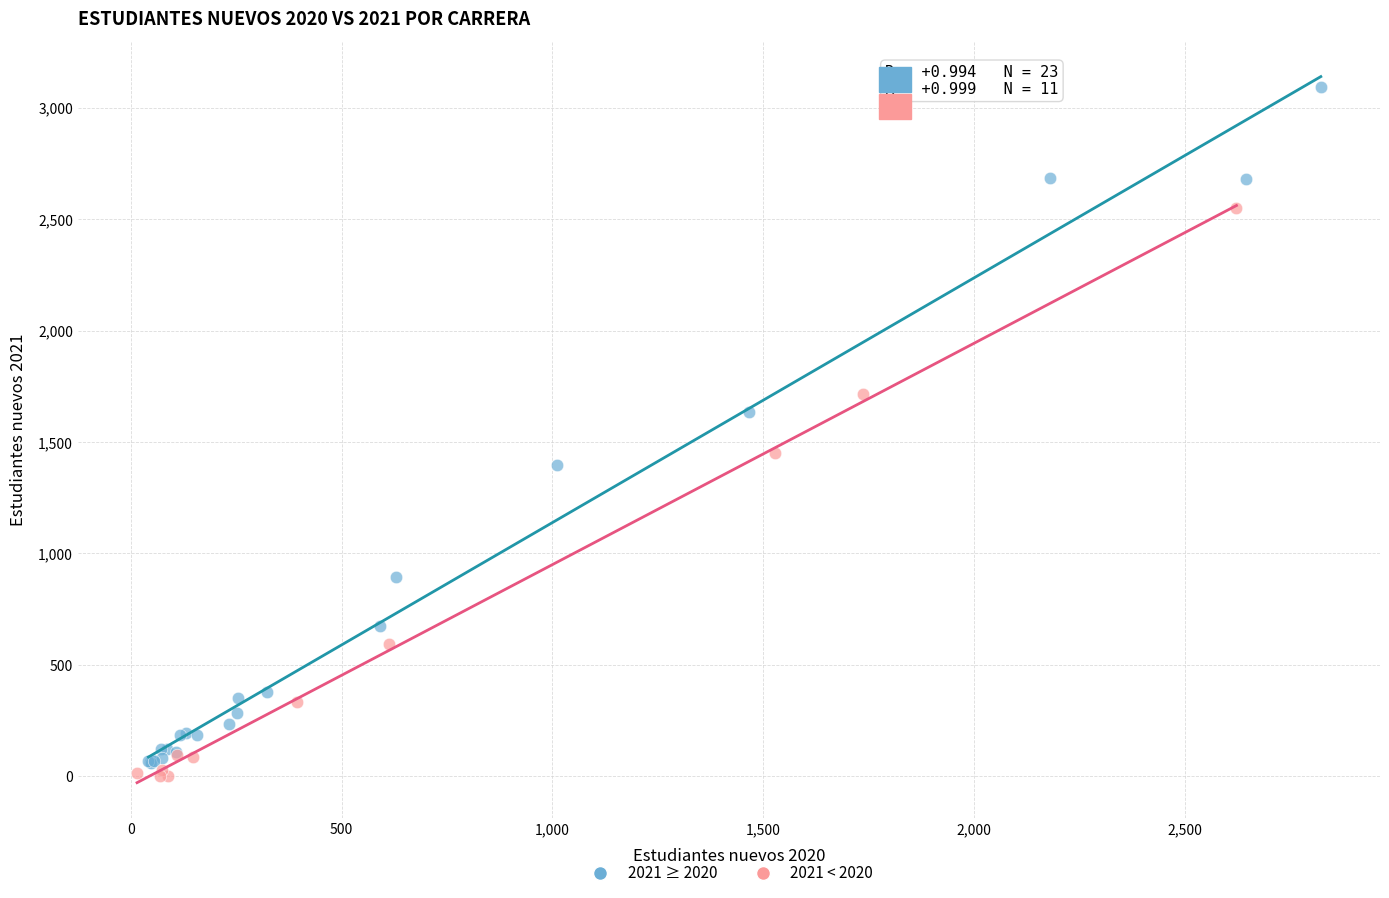

Which series has the largest Y range (max minus min)?

2021 ≥ 2020